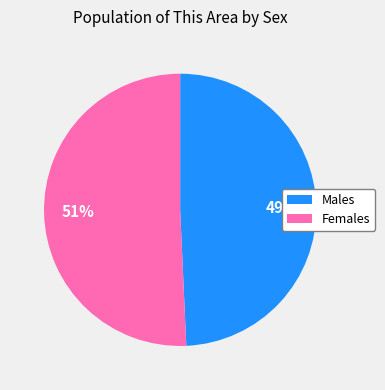

Is there any slice that represents more than half of the pie?

Yes